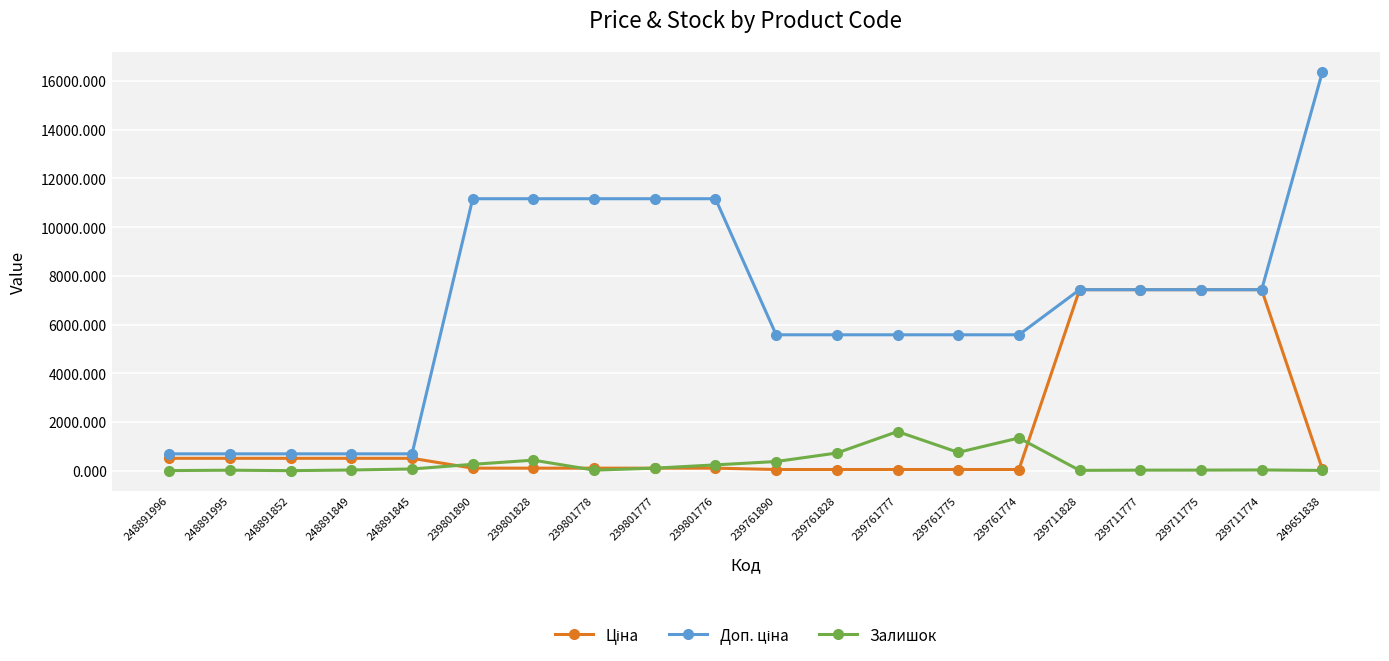

Which label corresponds to the largest value in the chart?

249651838